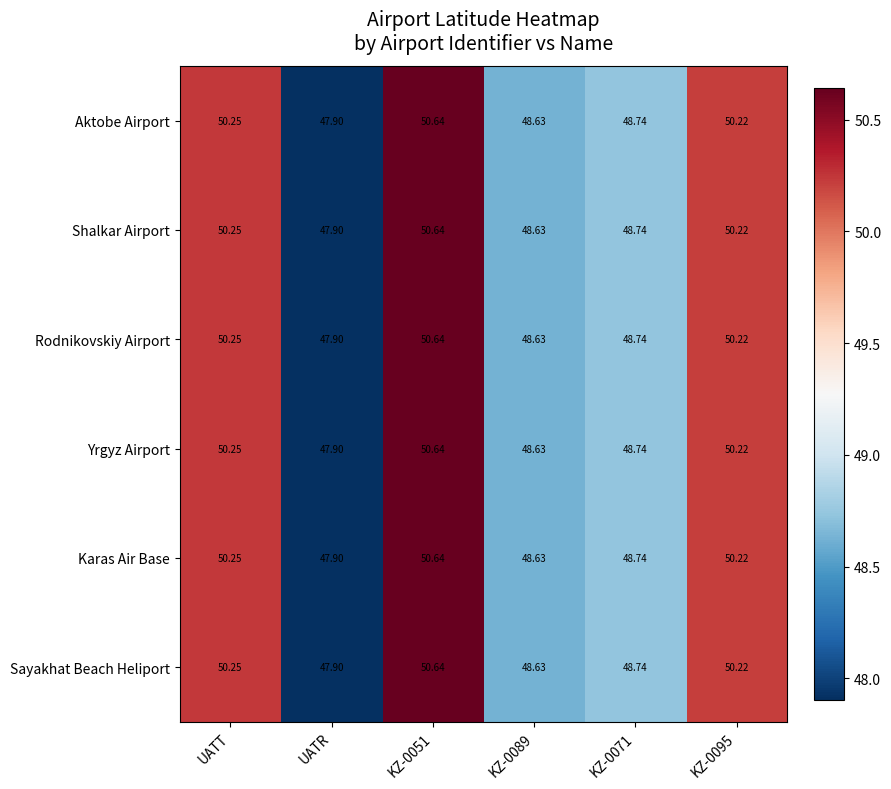

Which category has the lowest value across all series?

UATR